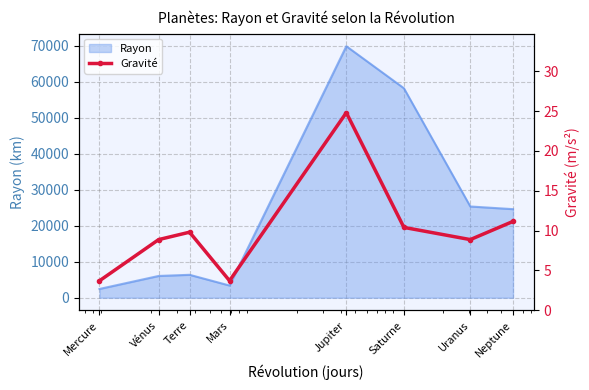

How many interior local peaks (higher than both neighbors) does the data have?

2